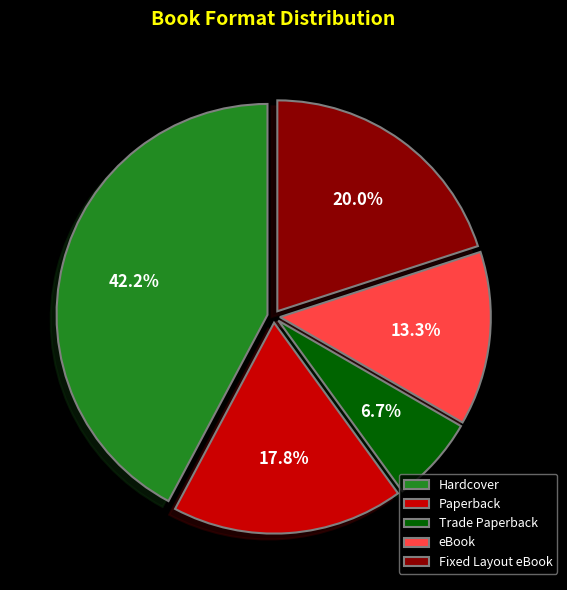

Which slice is the largest?

Hardcover